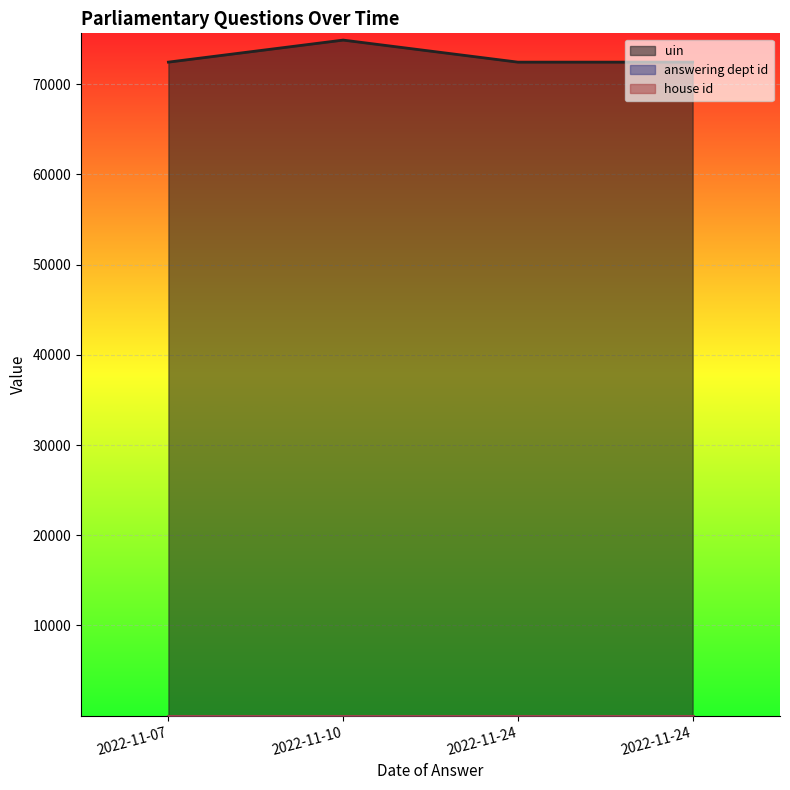

At which category does uin reach its first local valley?

2022-11-24